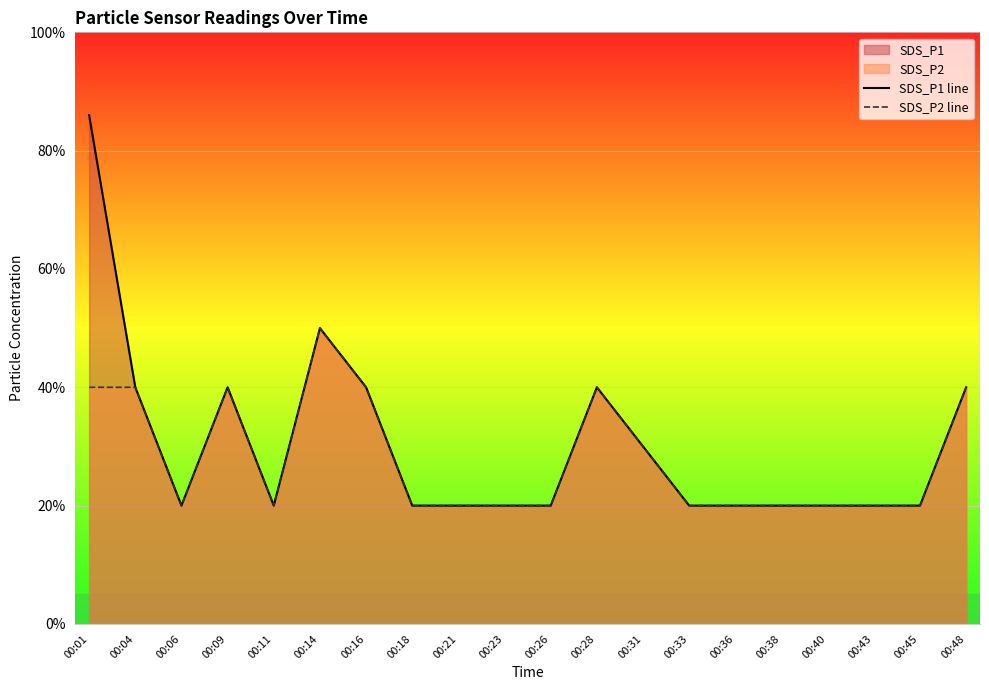

List the series in order of their overall mean, lowest first.

SDS_P2 line, SDS_P1 line